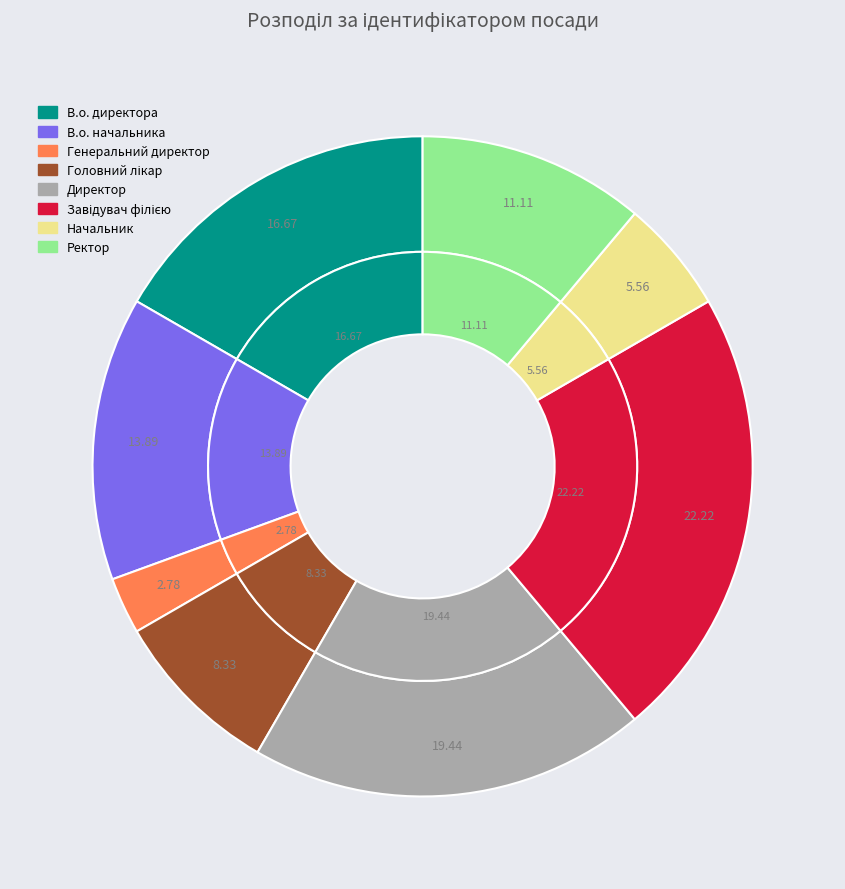

What percentage is NOT represented by Директор?

80.6%